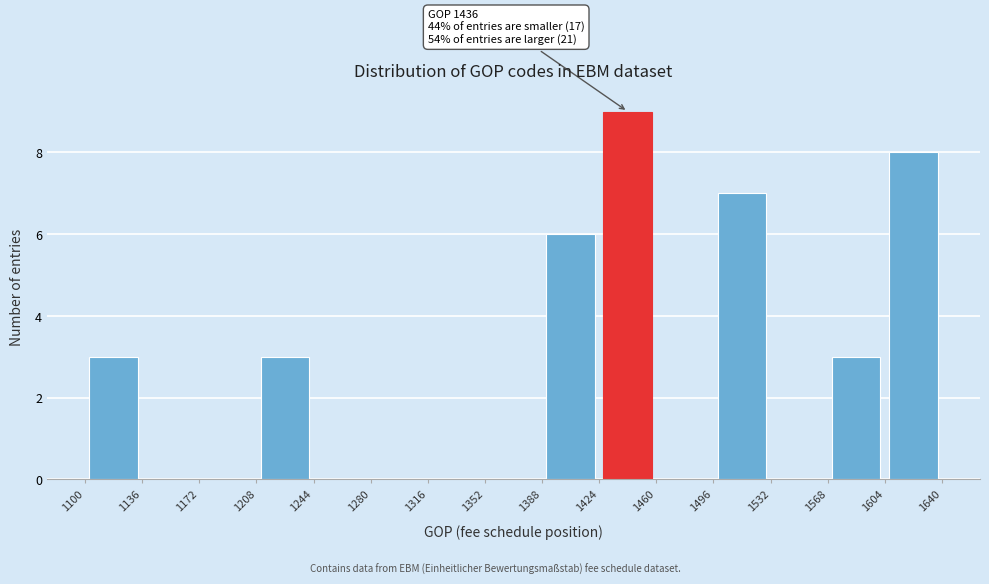

Which range on the x-axis has the tallest bar?

1424 to 1460